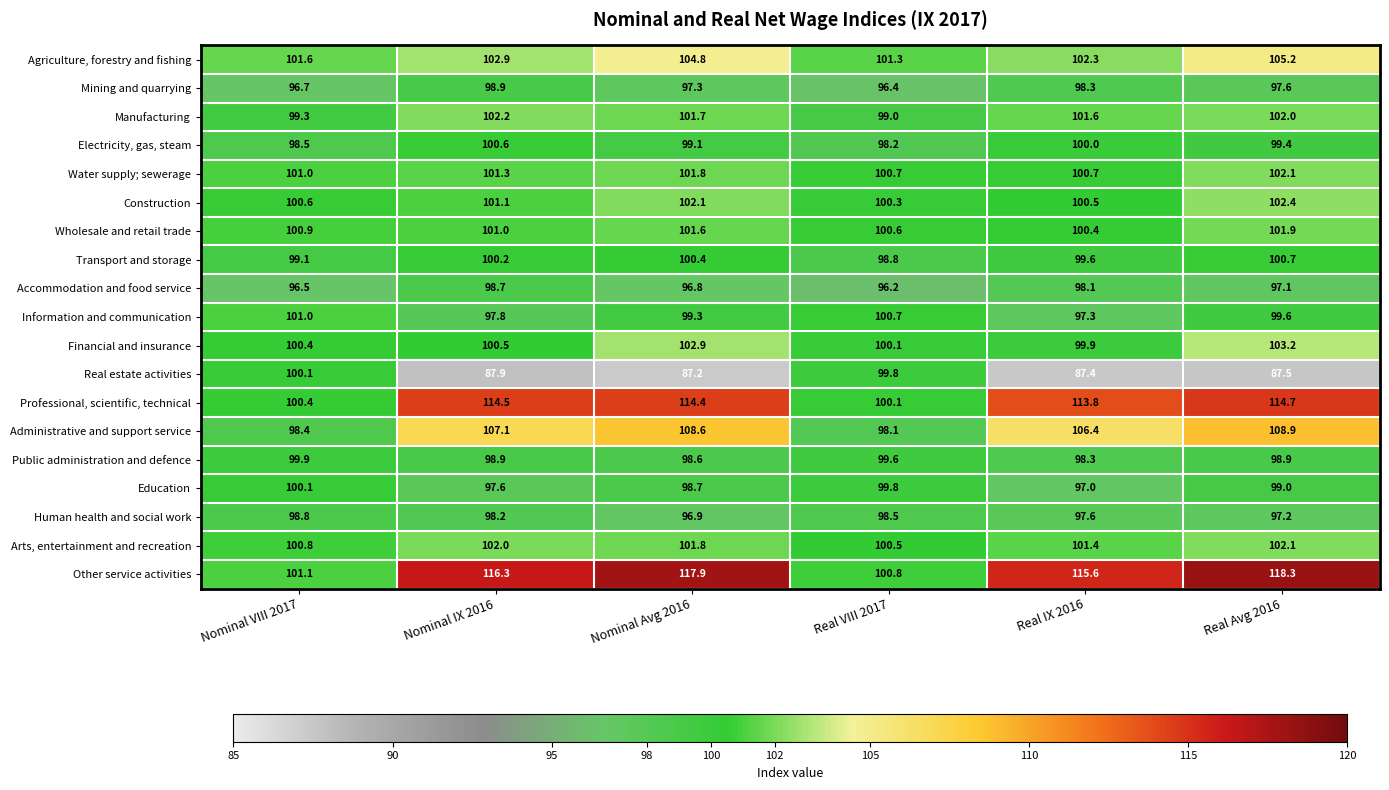

Rank the categories by Construction value from lowest to highest.

Real VIII 2017, Real IX 2016, Nominal VIII 2017, Nominal IX 2016, Nominal Avg 2016, Real Avg 2016